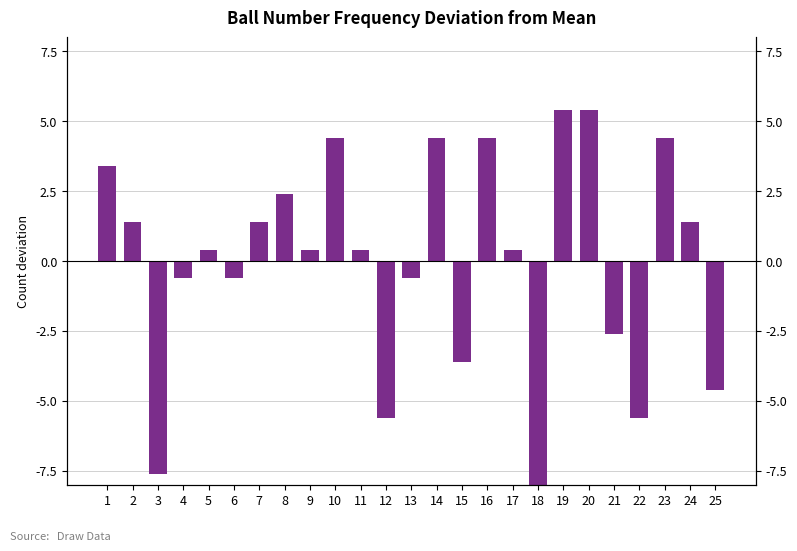

Is it true that the value at 2 is 2.1?

False